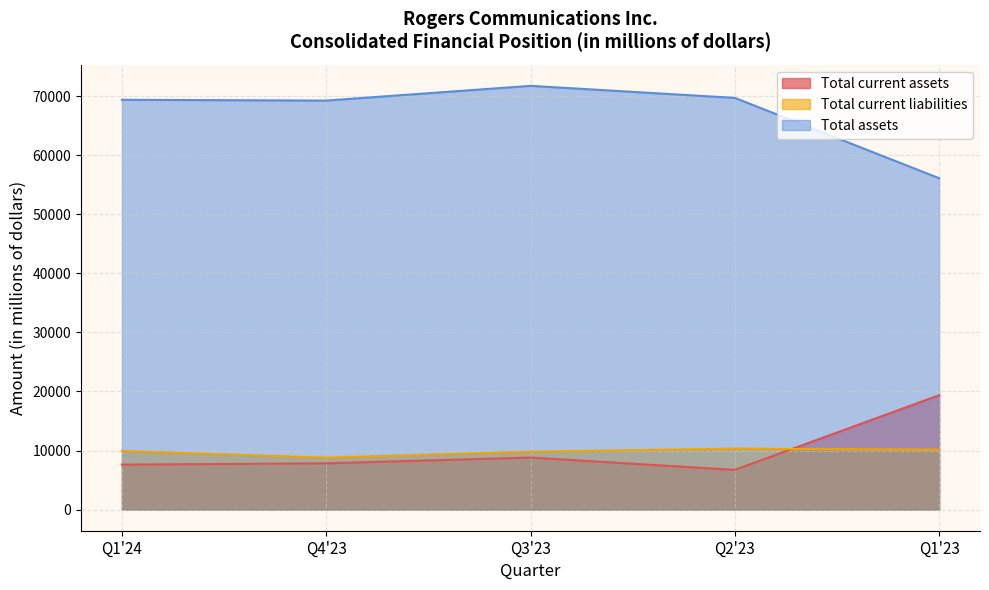

What are all the series names shown in the legend?

Total current assets, Total current liabilities, Total assets